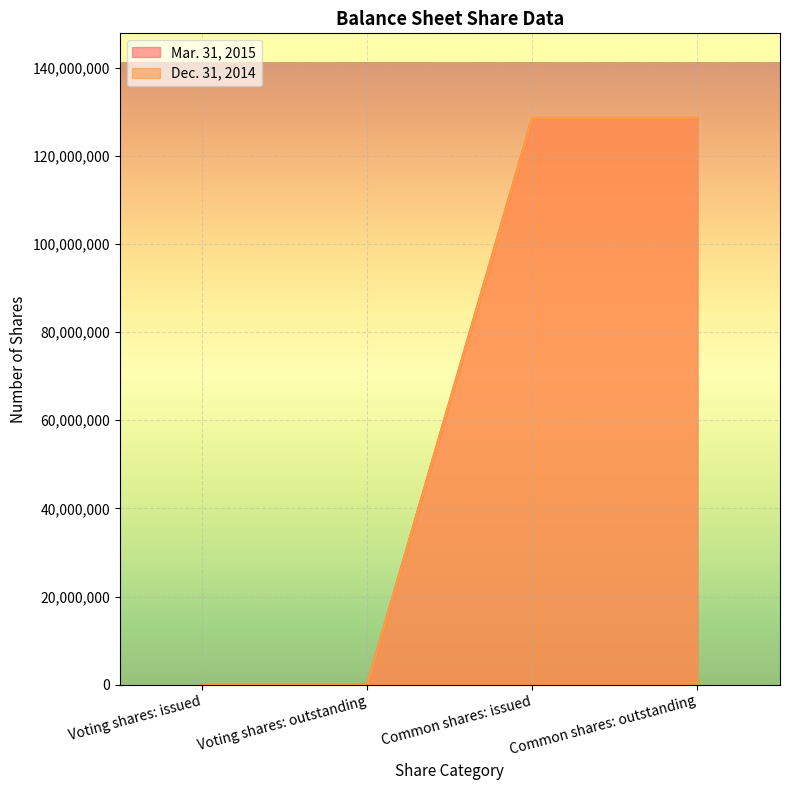

What is the difference between the Mar. 31, 2015 values at Voting shares: outstanding and Common shares: outstanding?

128544173